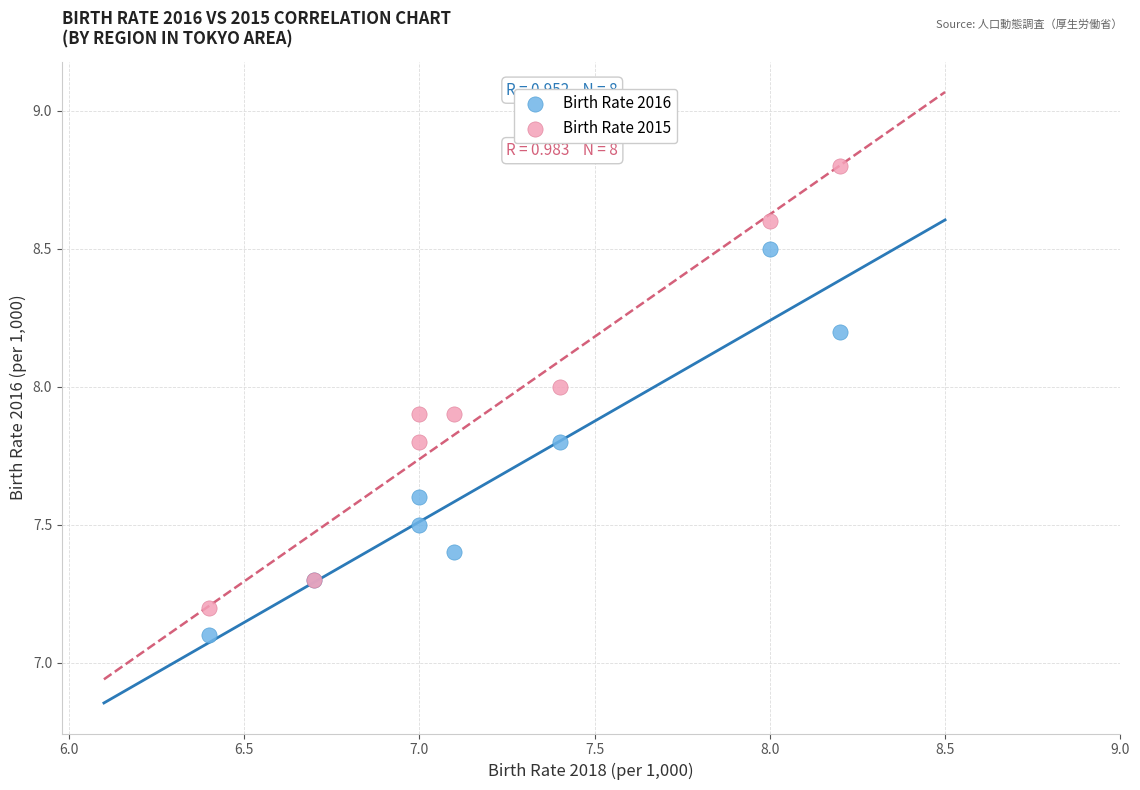

Across all series, what Y value is closest to 7?

7.1